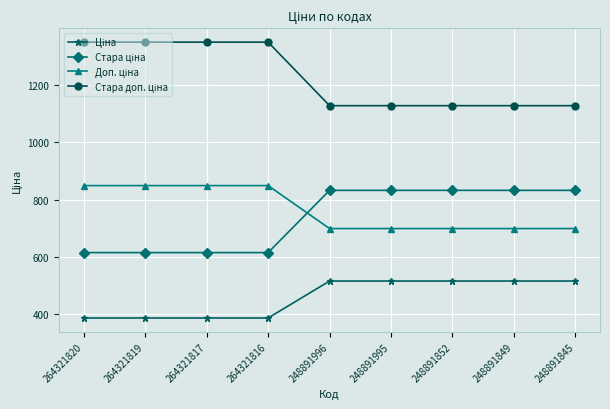

At how many categories does at least one series exceed 913?

9